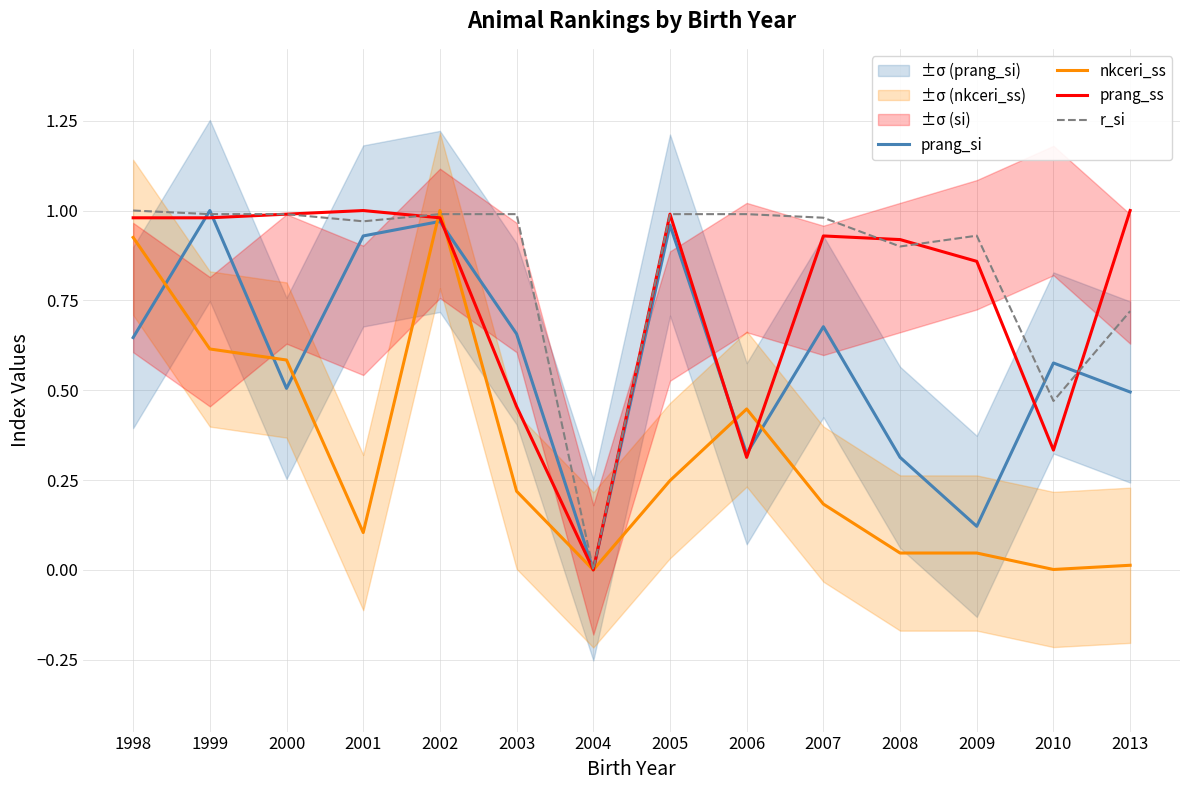

In nkceri_ss, how many points are lower than both neighbors (excluding endpoints)?

3